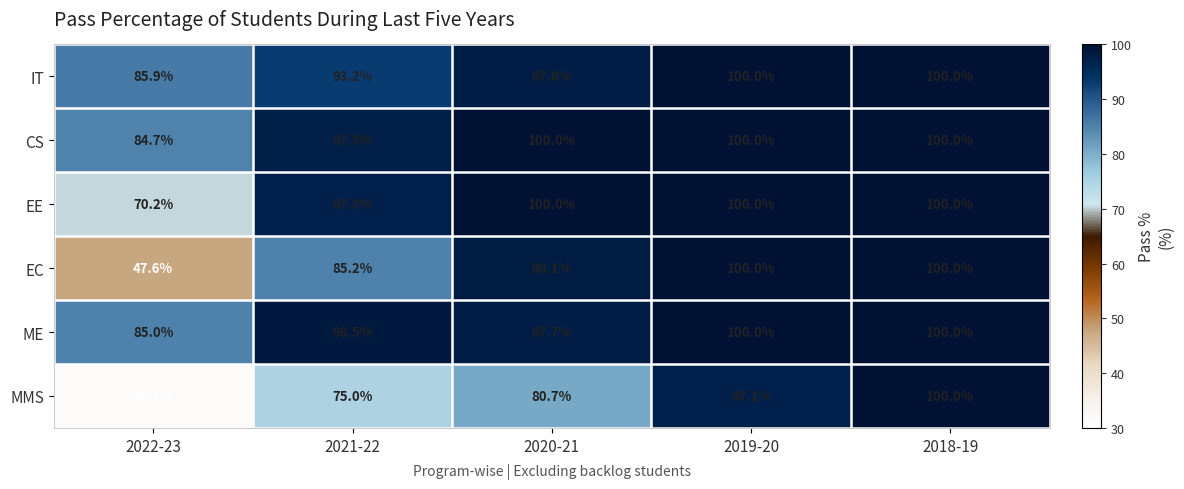

What is the average value of the ME series?

96.2